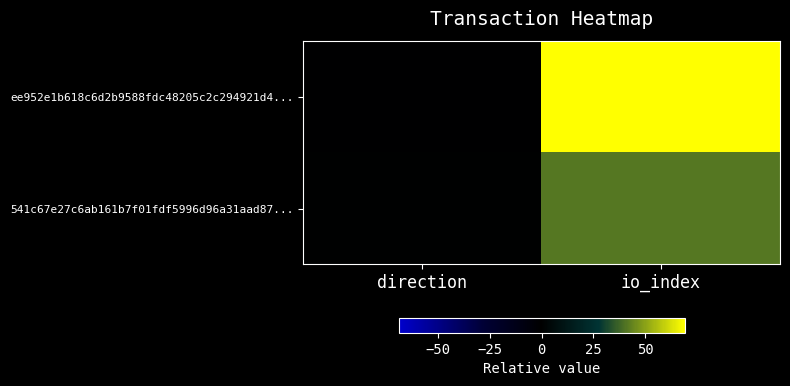

At io_index, list the series in order from smallest to largest.

541c67e27c6ab161b7f01fdf5996d96a31aad87..., ee952e1b618c6d2b9588fdc48205c2c294921d4...